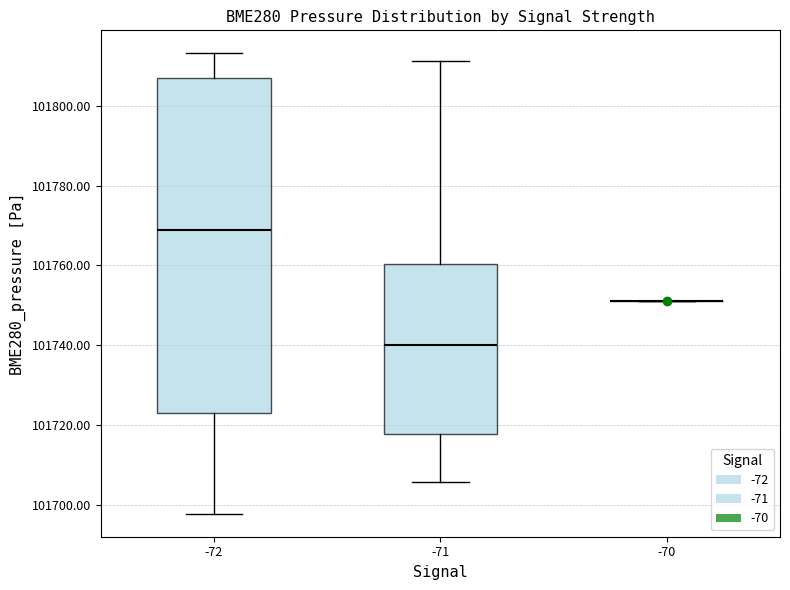

Reading left to right, transcribe this box plot: for each box, give where its median line is, the range the box spans, and where its two whiskers end, as read against the y-axis. The values are not printed on the chart, so give them approximately, as read against the axis.

-72: median 101768, box 101722 to 101806, whiskers 101698 to 101814
-71: median 101740, box 101718 to 101760, whiskers 101706 to 101812
-70: box collapsed to a line at 101752, whiskers 101752 to 101752